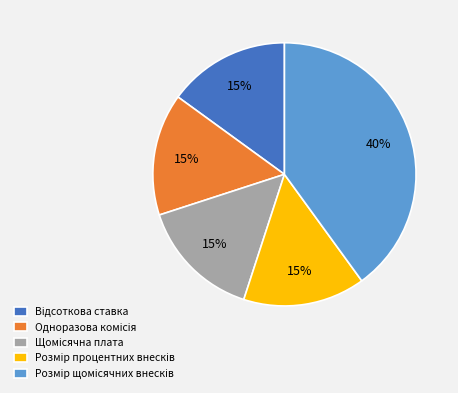

Is there any slice that represents more than half of the pie?

No